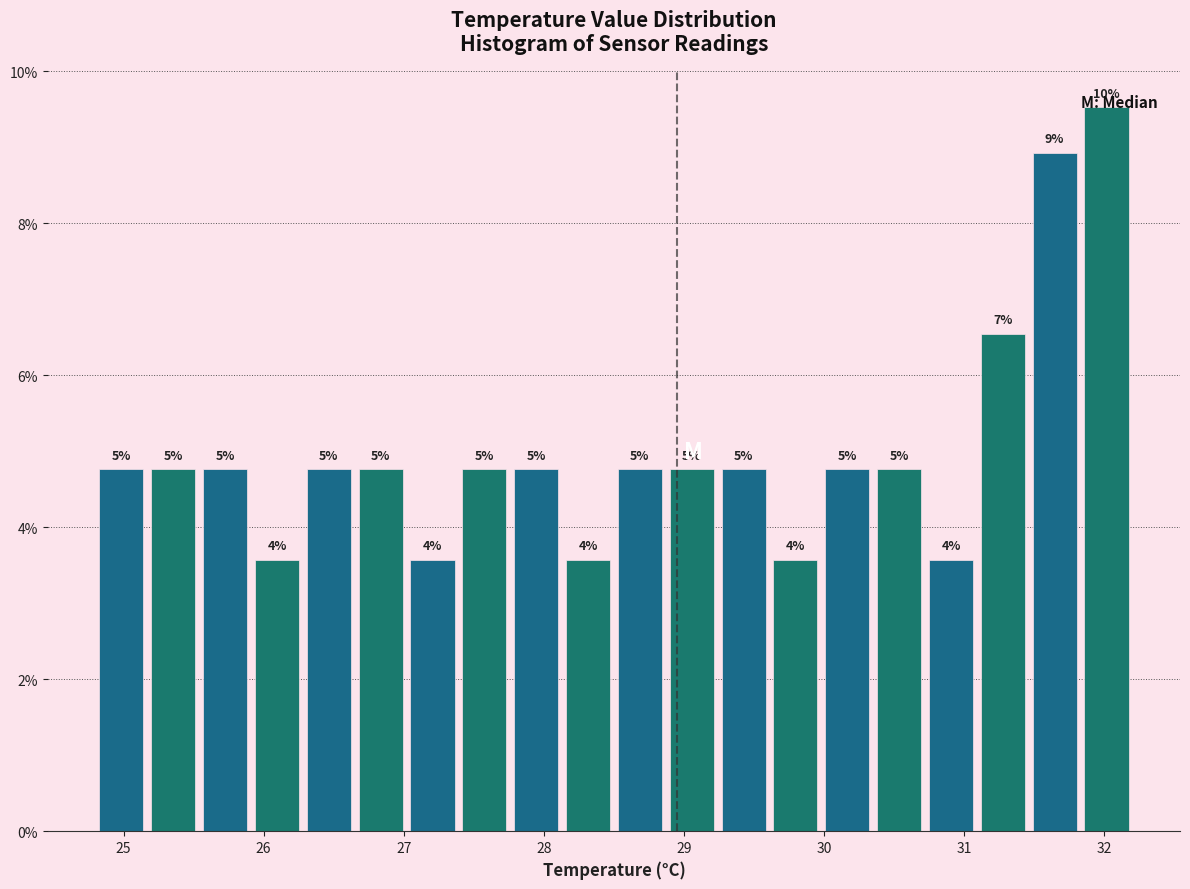

Around what value on the x-axis is the tallest bar? Give the approximate position of its centre, as read against the axis.

32.0